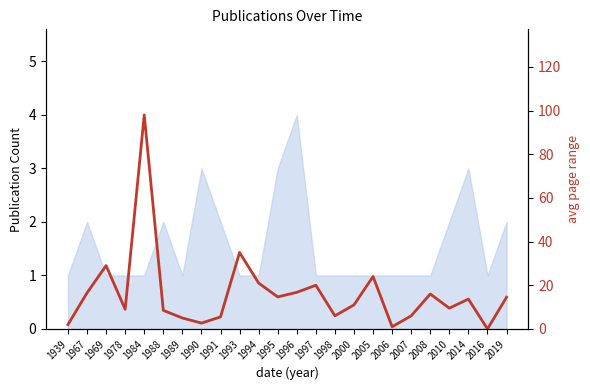

What is the sum of the values at 2007 and 2010?

15.5